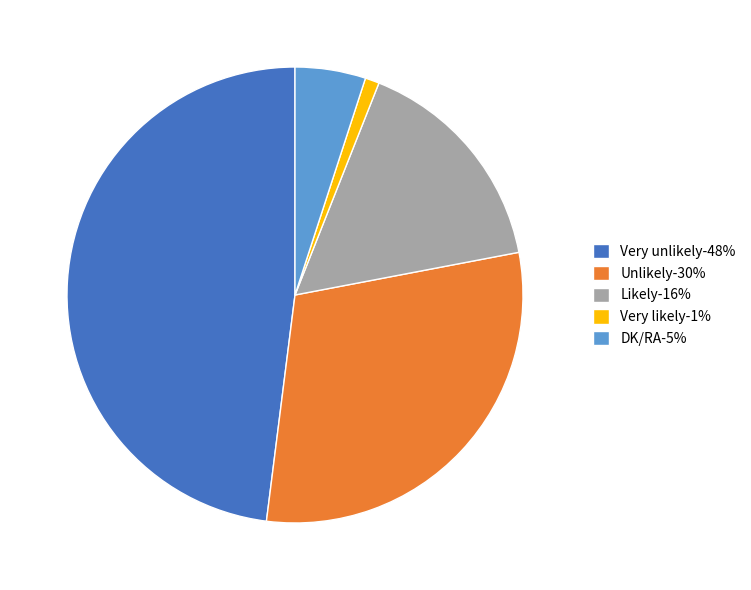

Which has a higher value, Likely-16% or DK/RA-5%?

Likely-16%